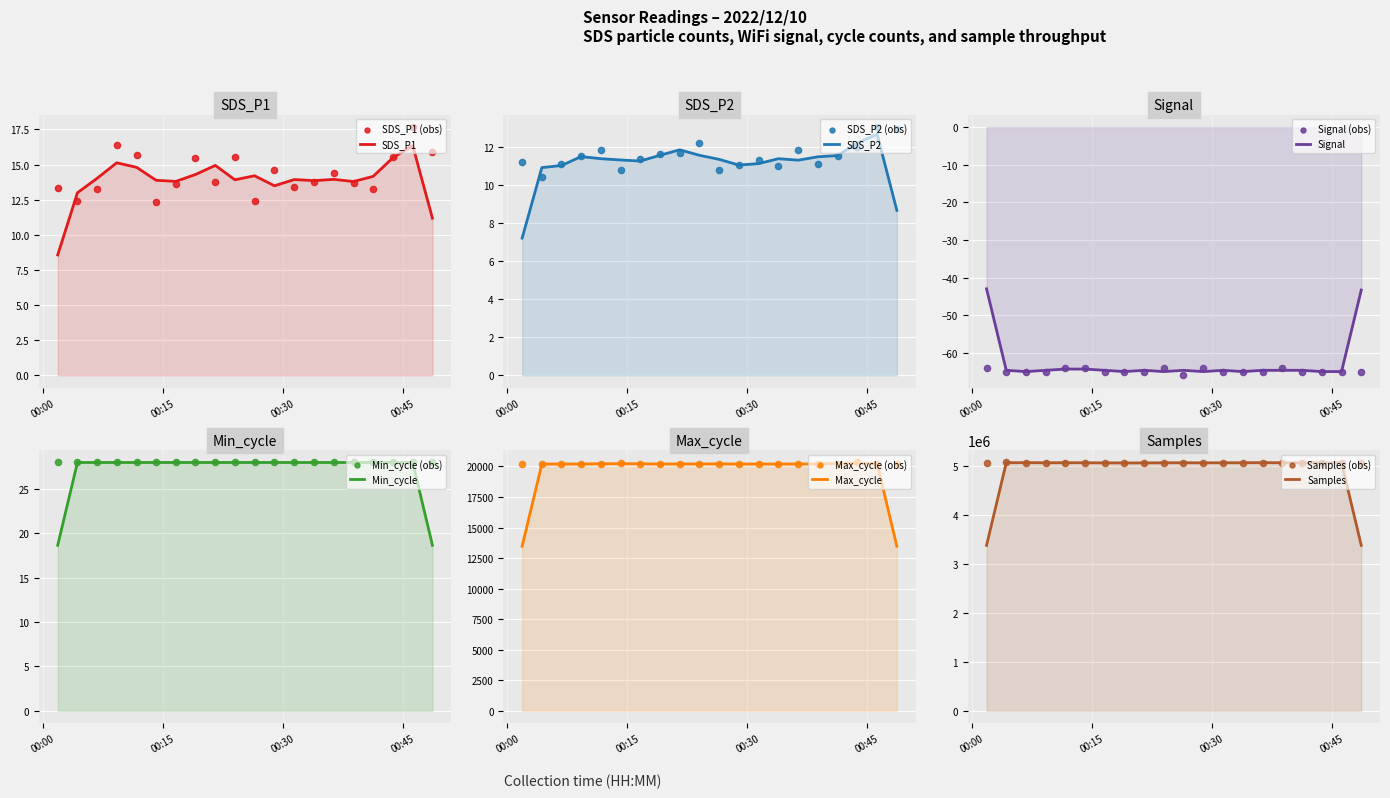

What is the total value across all series at 2022/12/10 00:14:09?

5082878.1